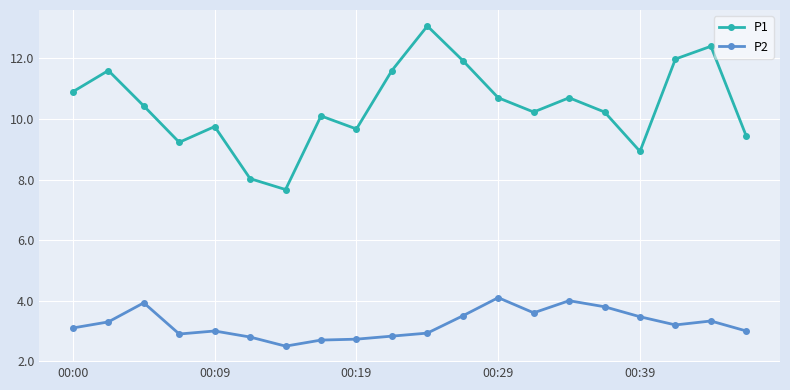

True or false: P2 has more than 0 interior local peaks.

True